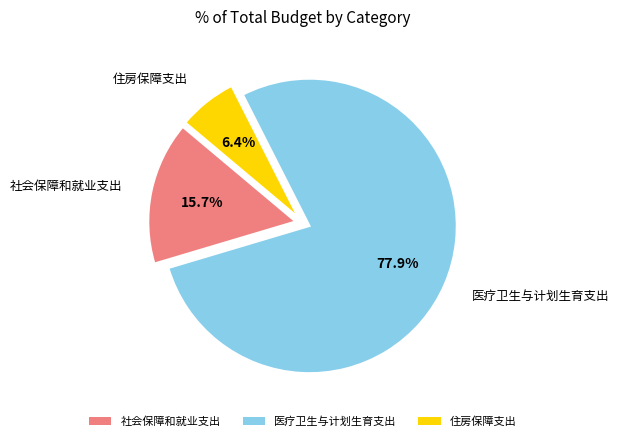

The 社会保障和就业支出 slice represents 8% of the pie. True or false?

False